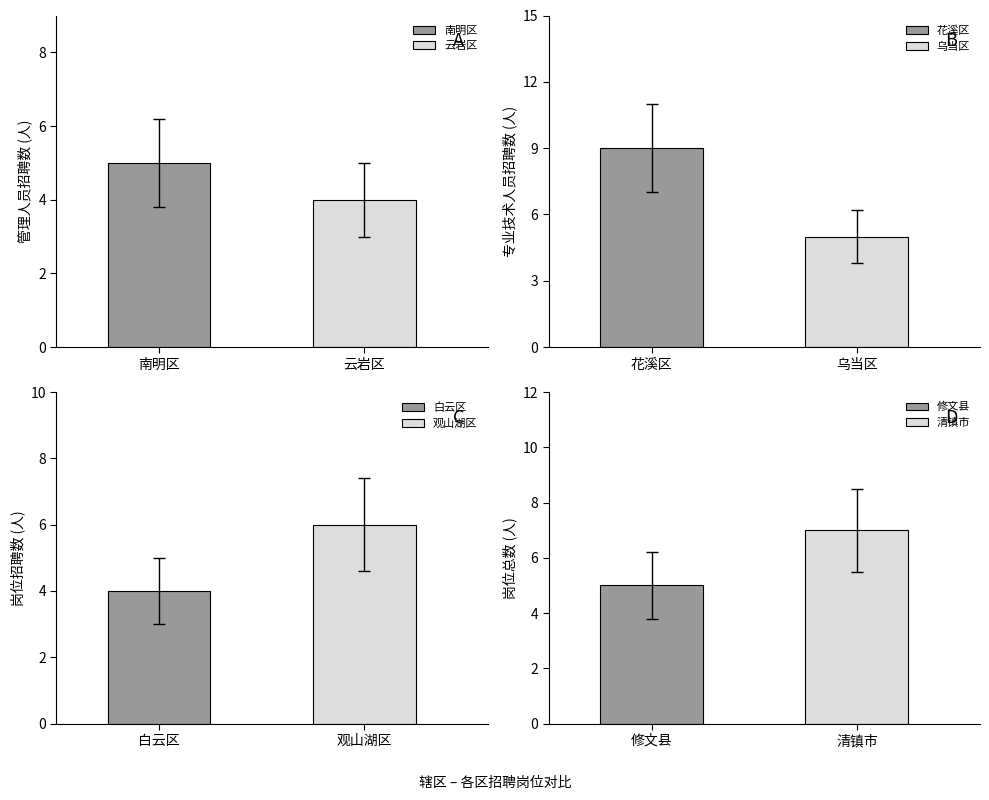

What is the maximum value for 云岩区?

4